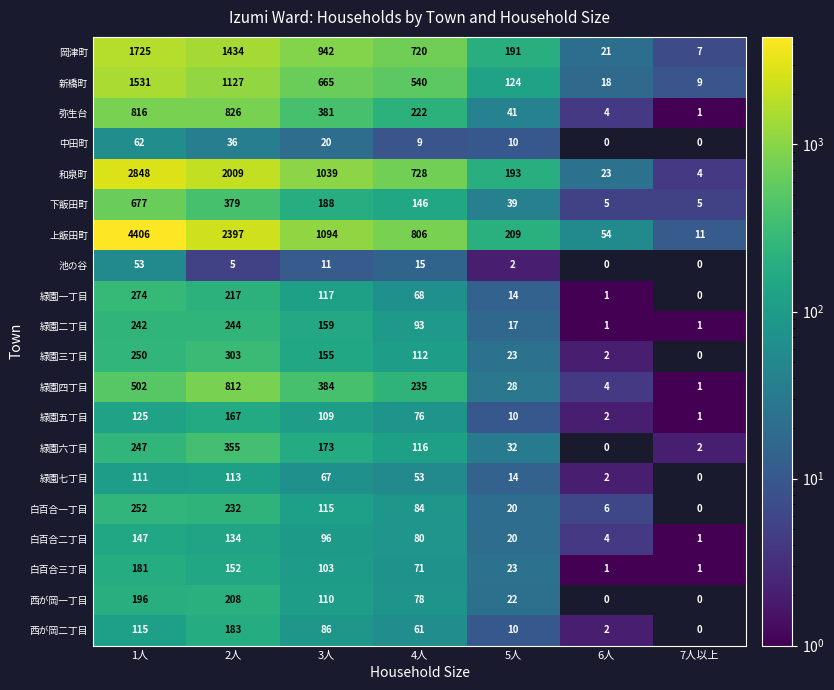

Which series has the largest range (max minus min)?

上飯田町